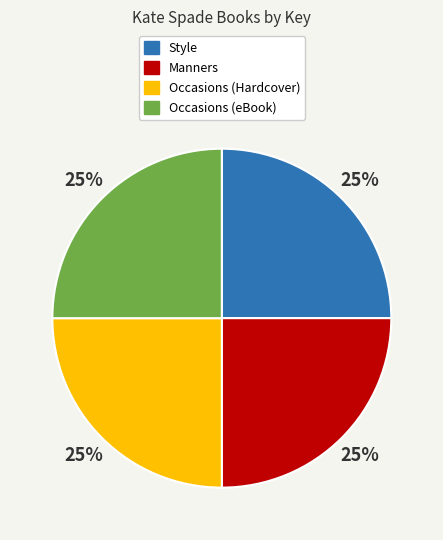

To the nearest percent, what percentage of the pie is Occasions (eBook)?

25%